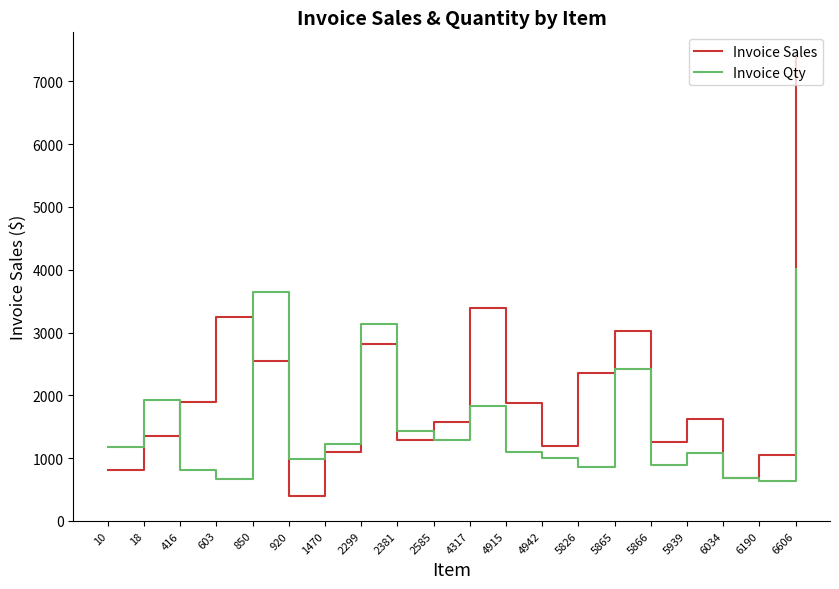

At how many categories does at least one series exceed 2460?

6